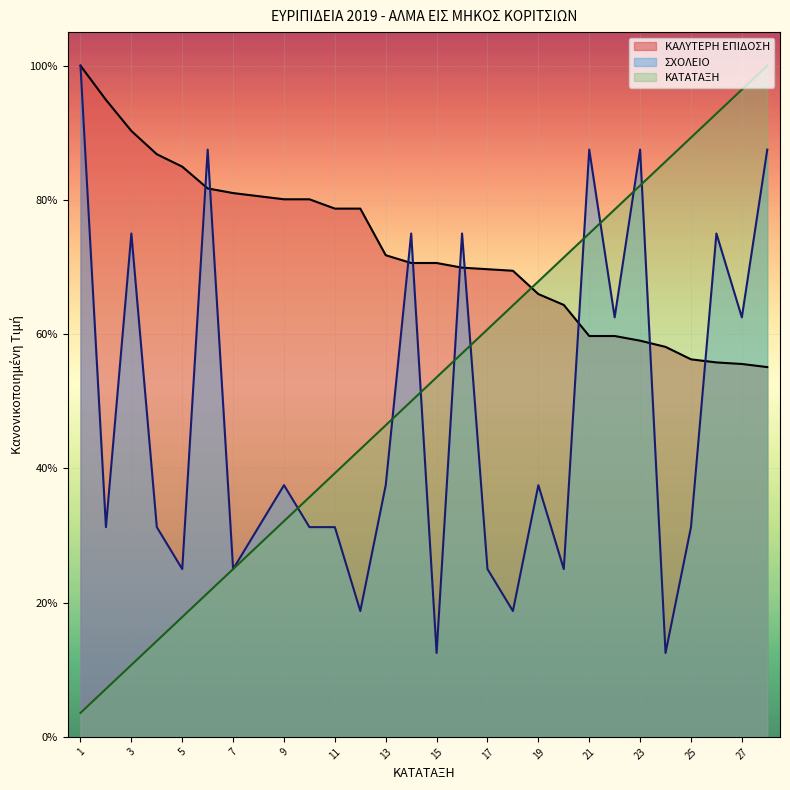

True or false: ΚΑΤΑΤΑΞΗ has more than 1 points higher than both neighbors.

False